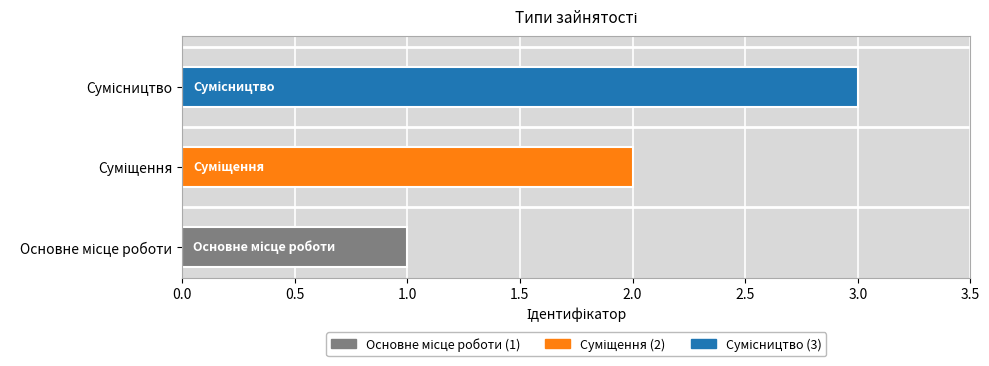

What is the greatest value displayed?

3